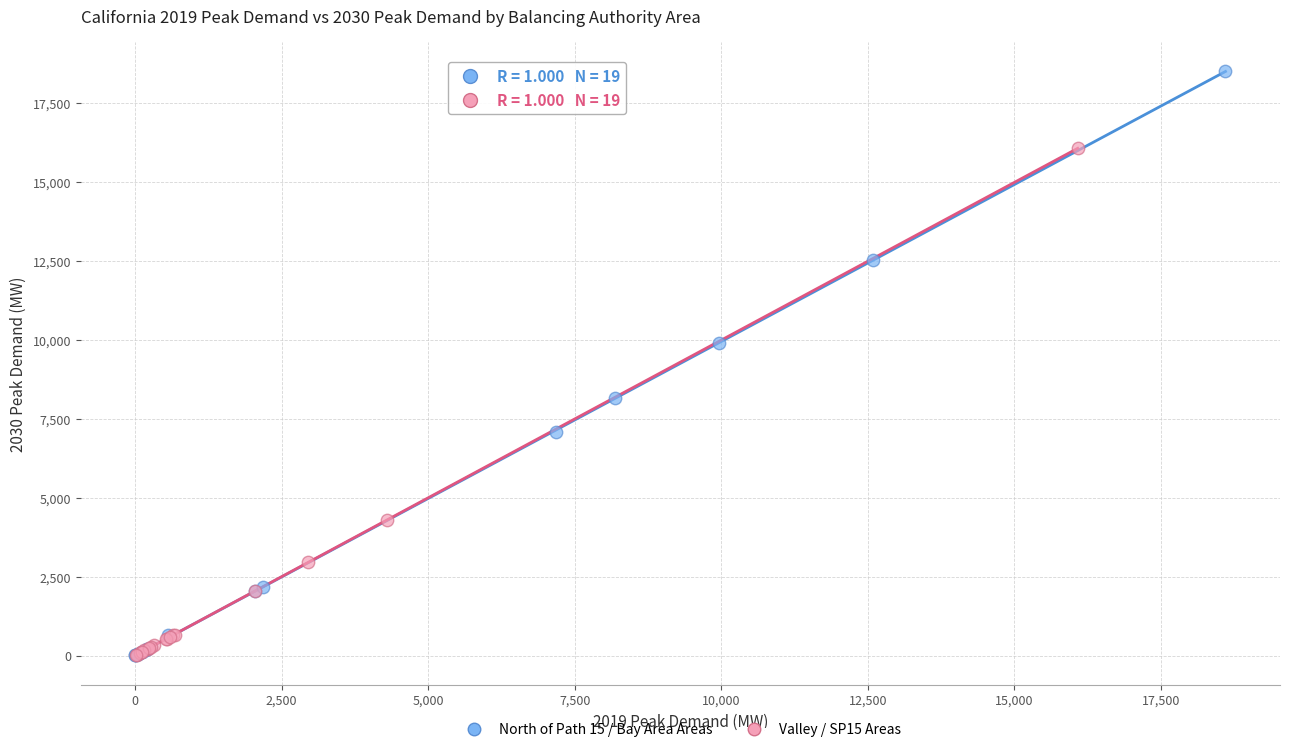

Which series has the widest spread of Y values?

North of Path 15 / Bay Area Areas